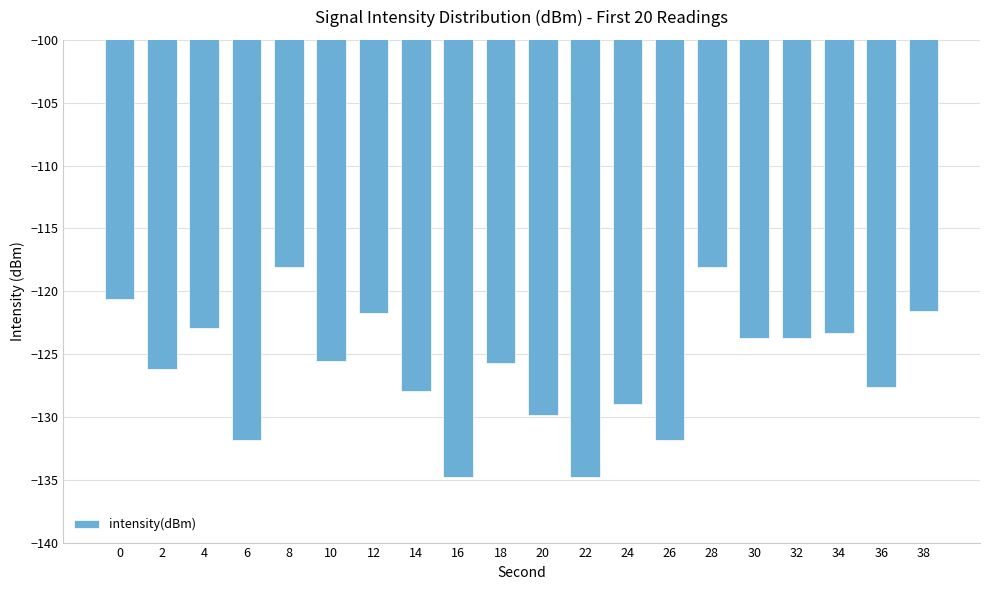

How many values are below -125?

11